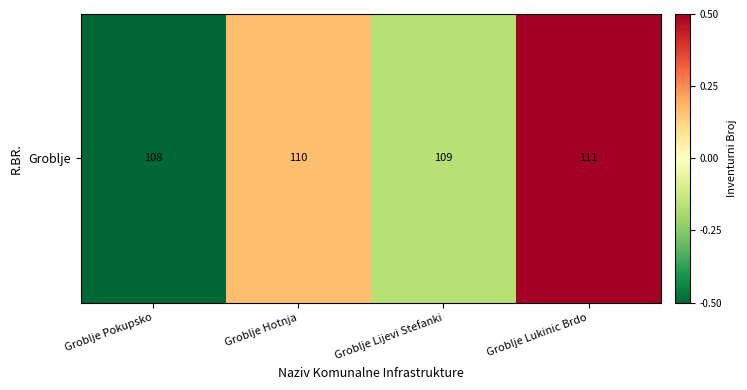

The value at Groblje Hotnja is 0.2. True or false?

True